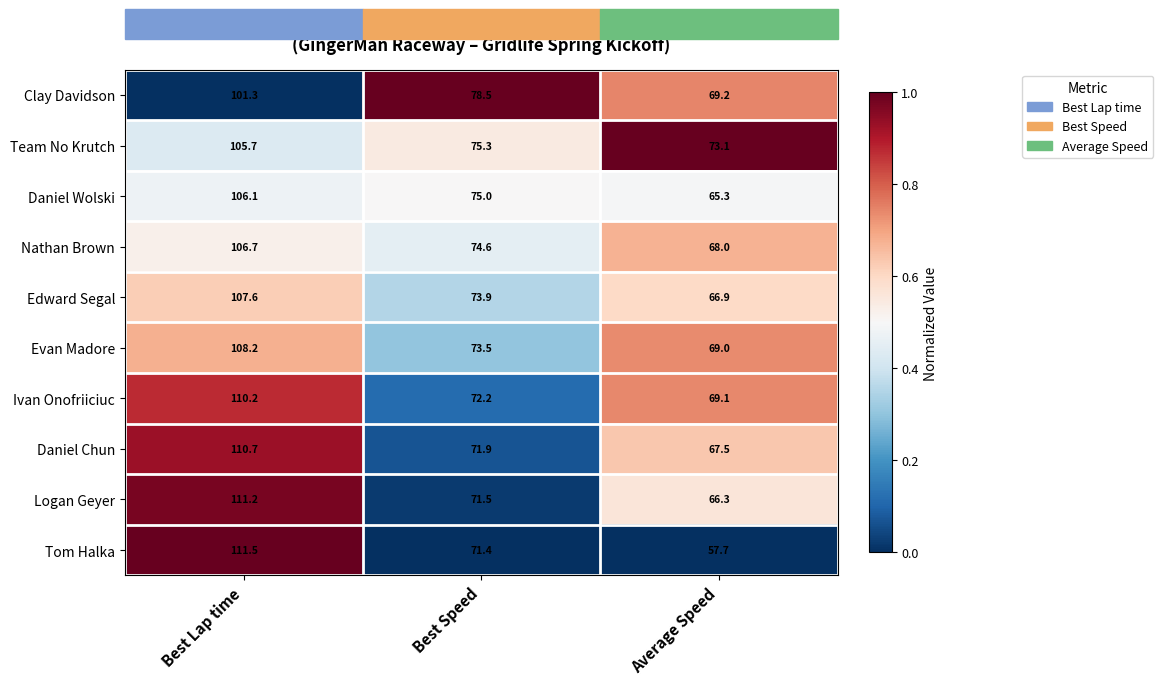

What is the total value across all series at Average Speed?

672.1